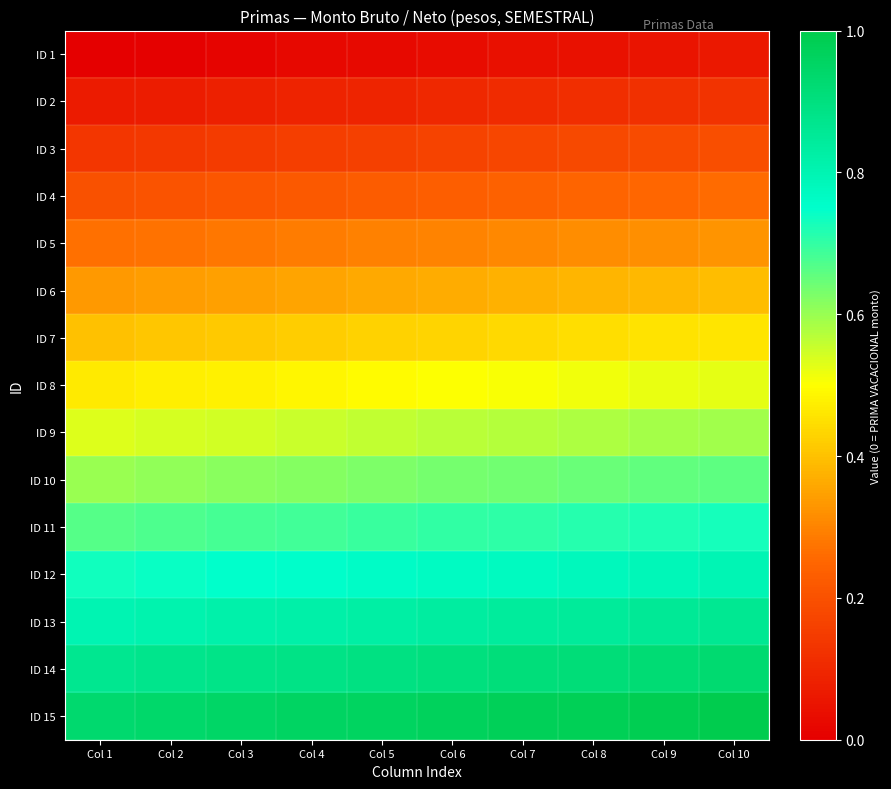

Rank the series by their maximum value, from lowest to highest.

ID 1, ID 2, ID 3, ID 4, ID 5, ID 6, ID 7, ID 8, ID 9, ID 10, ID 11, ID 12, ID 13, ID 14, ID 15